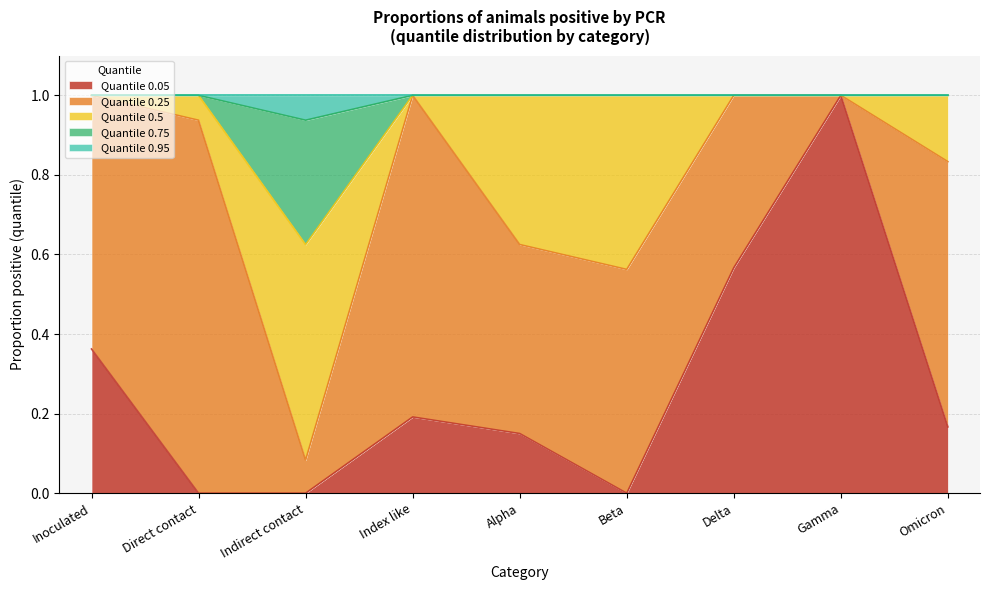

Read the 0.05 value at Alpha.

0.1